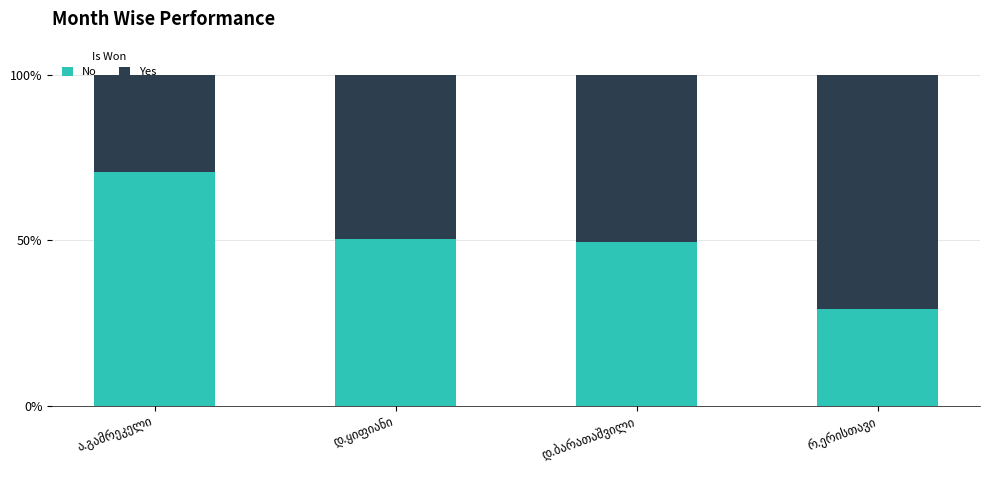

What is the difference between the maximum and minimum values in the No series?

41.5